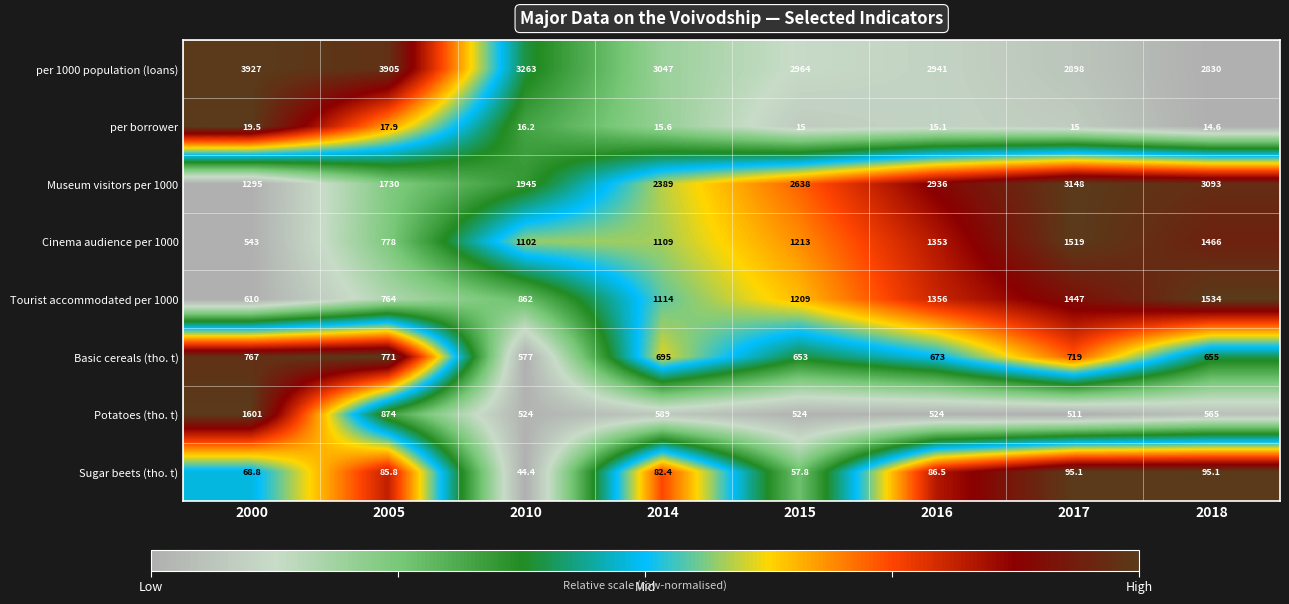

The Potatoes (tho. t) series shows 294.8 at 2005. True or false?

False